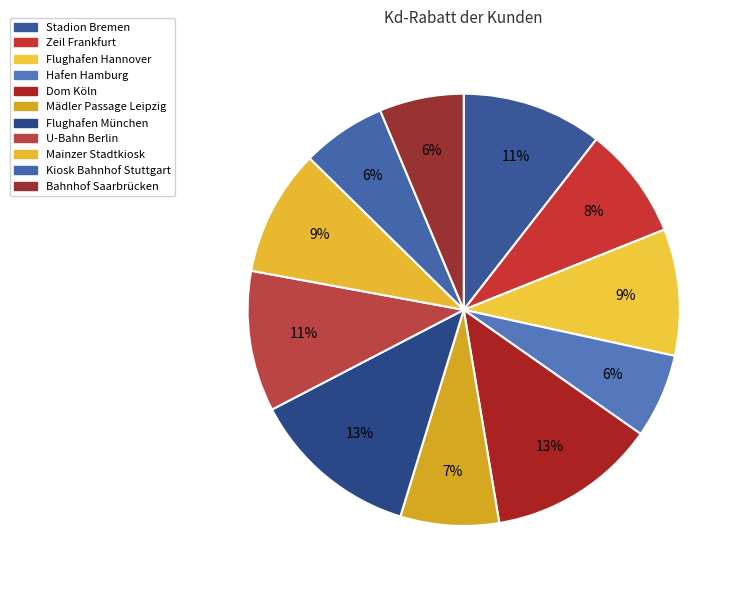

How many slices are in this pie chart?

11